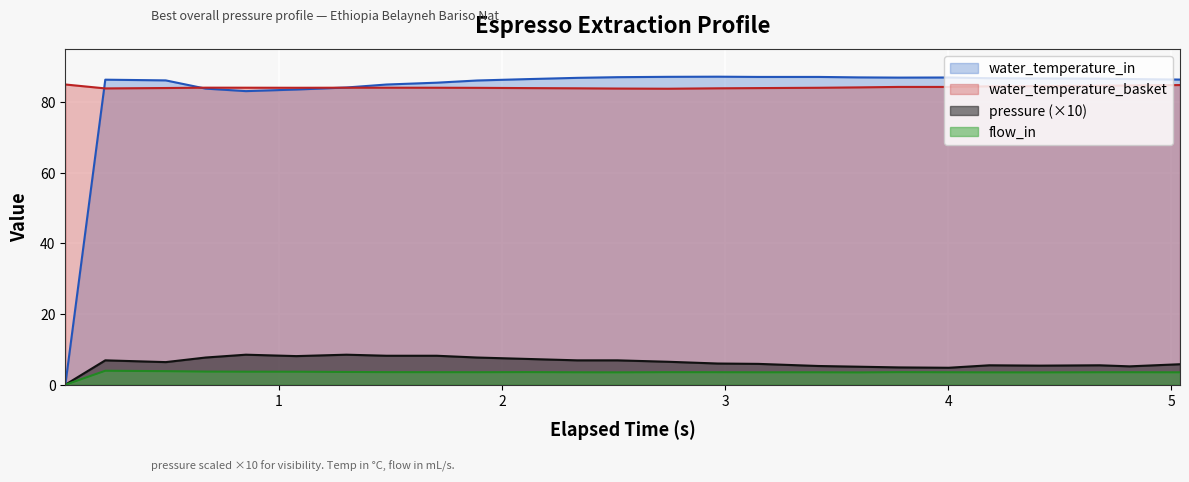

What is the highest value of the water_temperature_basket series?

85.0